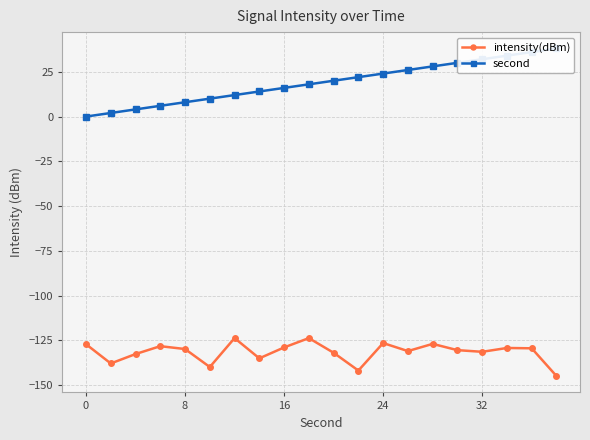

How many data points in second are above 20?

9